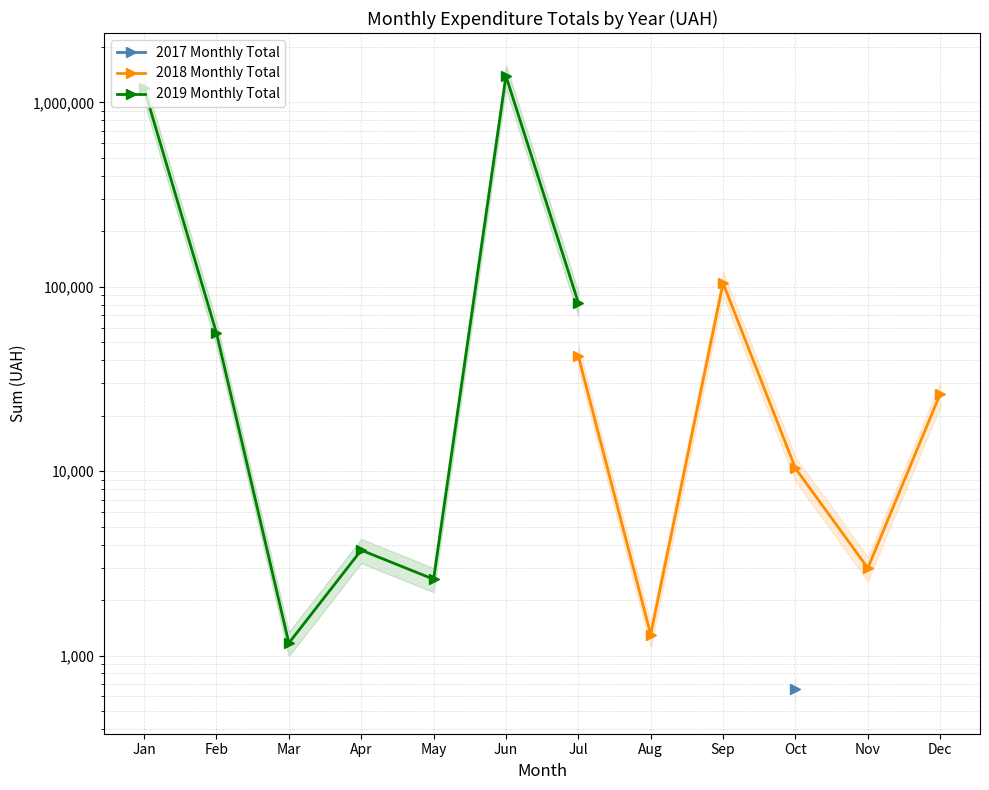

Which series has the widest spread of values?

2019 Monthly Total